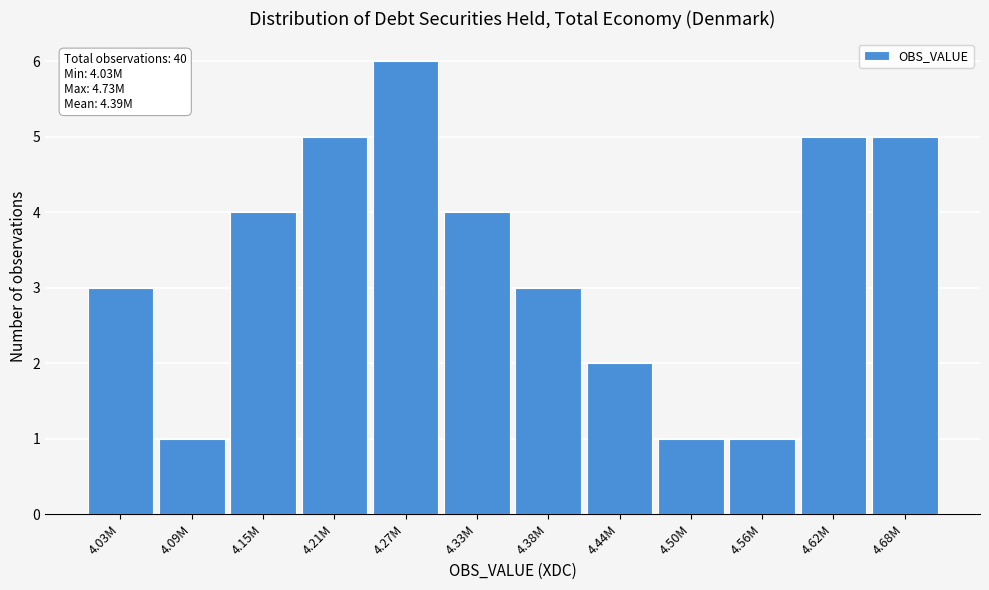

Reading left to right, what are all the values shown in this chart?

4.03M=3	4.09M=1	4.15M=4	4.21M=5	4.27M=6	4.33M=4	4.38M=3	4.44M=2	4.50M=1	4.56M=1	4.62M=5	4.68M=5